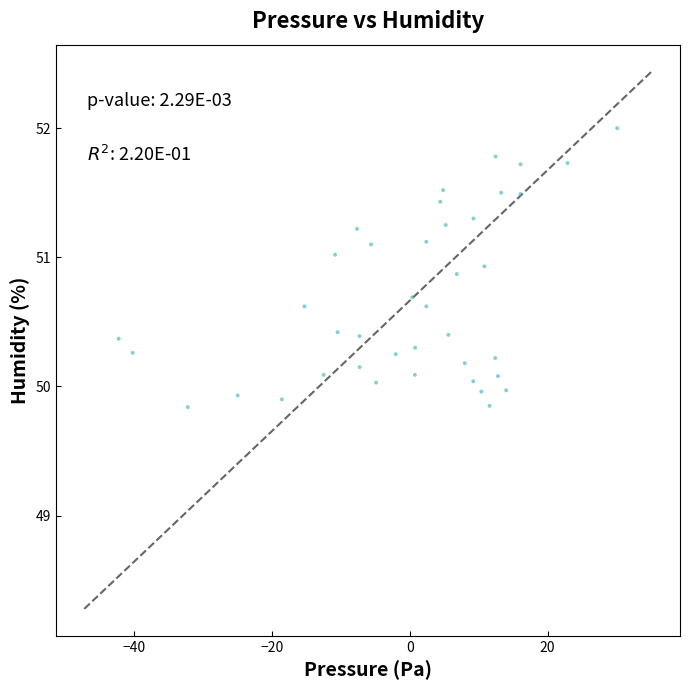

What is the range of X values (max minus min)?

72.4